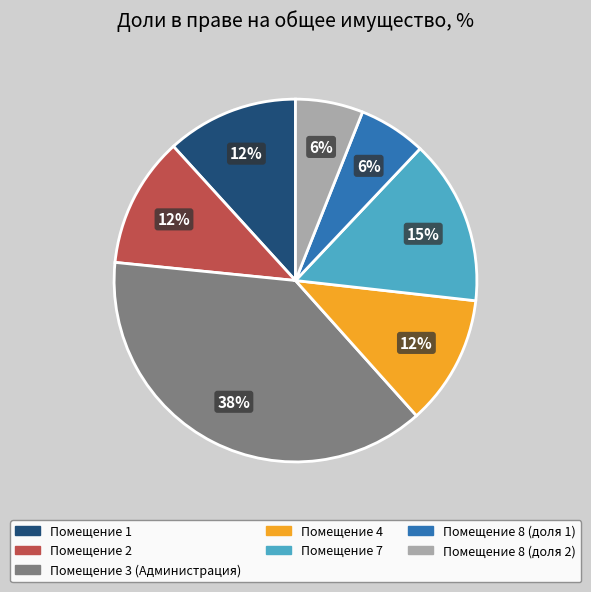

Which has a higher value, Помещение 7 or Помещение 3 (Администрация)?

Помещение 3 (Администрация)